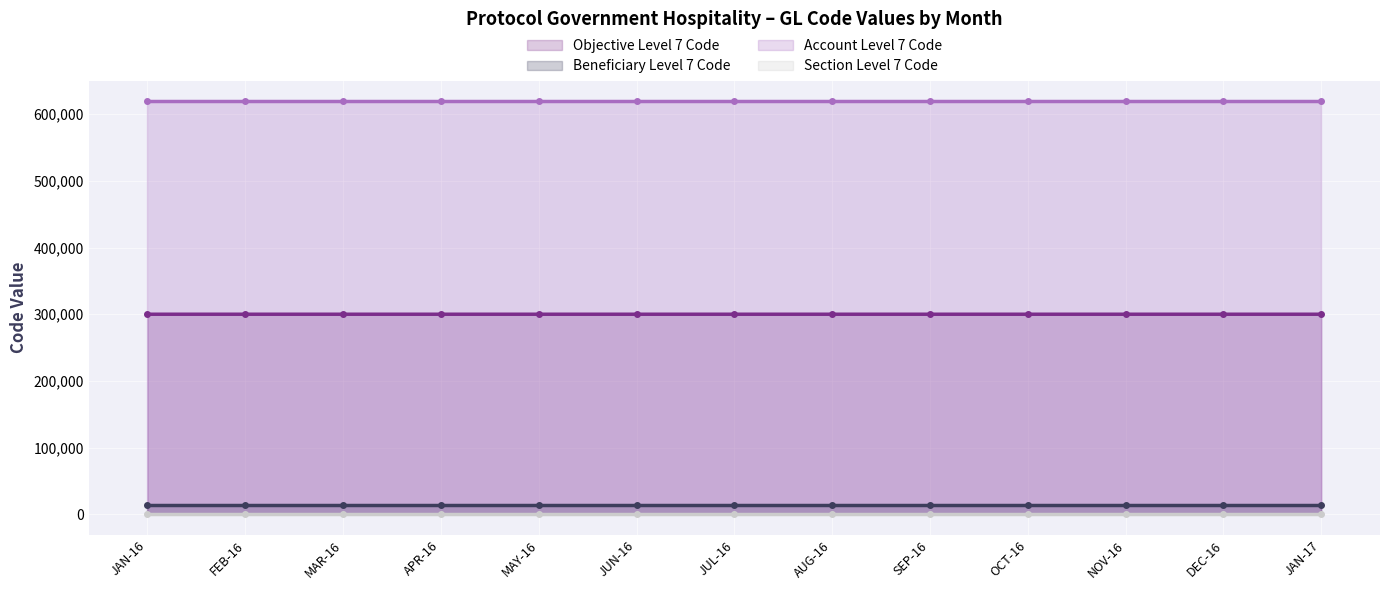

Does the chart display data point markers on the line(s)?

Yes